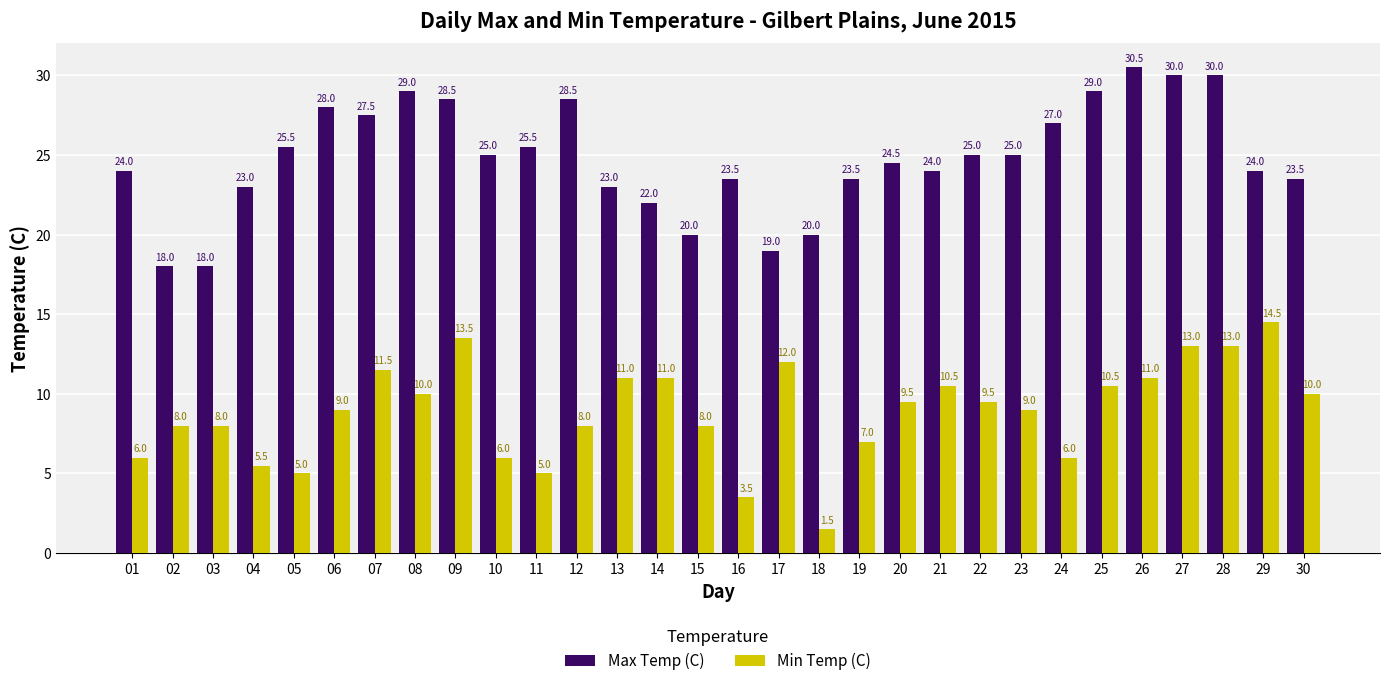

What is the value of the Max Temp (C) bar at the 30th from the left?

23.5